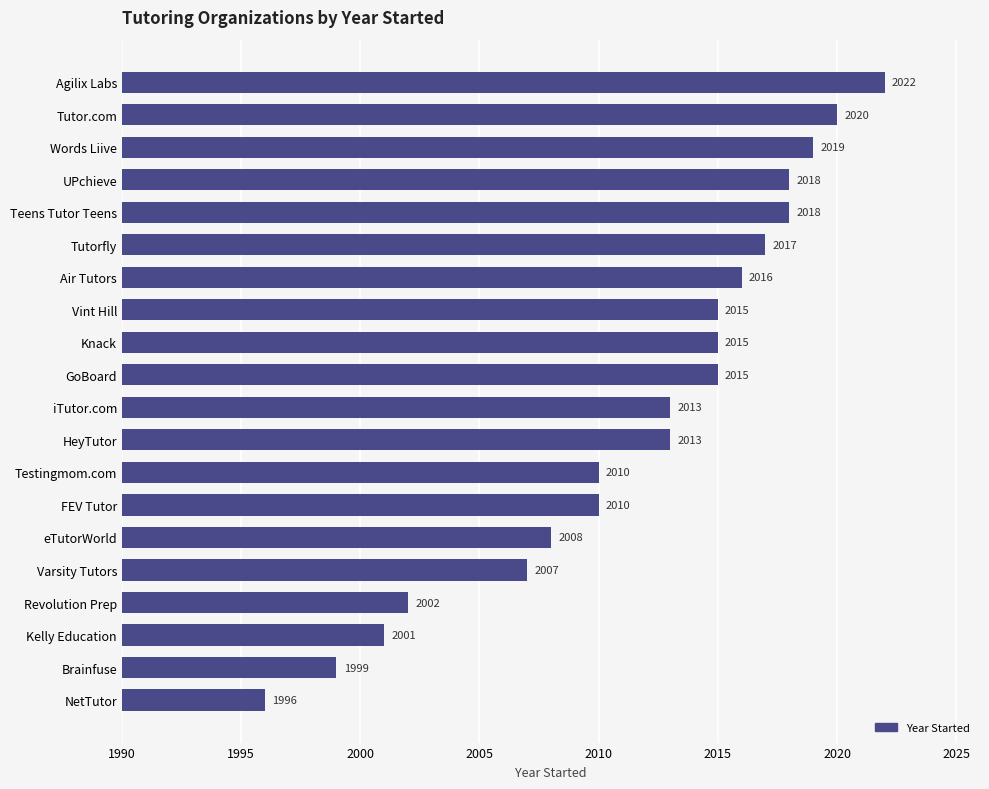

At which category does the chart reach its peak across all series?

Agilix Labs